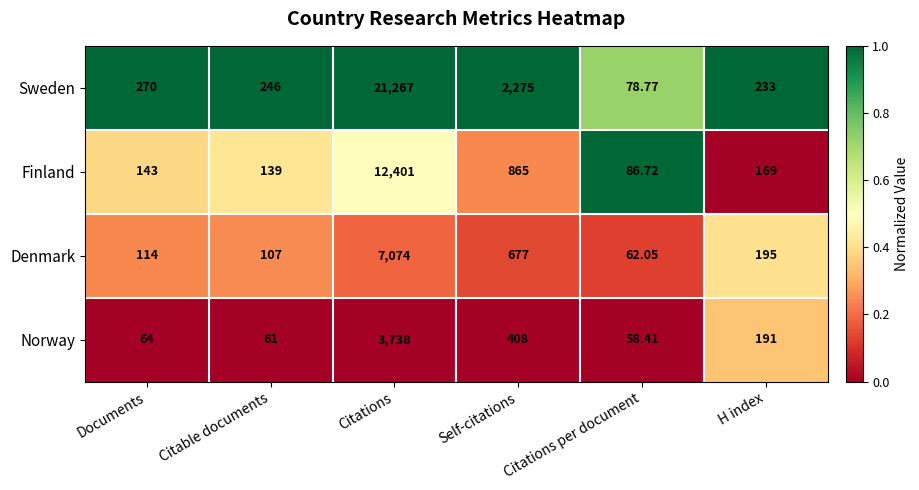

What is the difference between the highest and lowest values at Self-citations?

1867.0